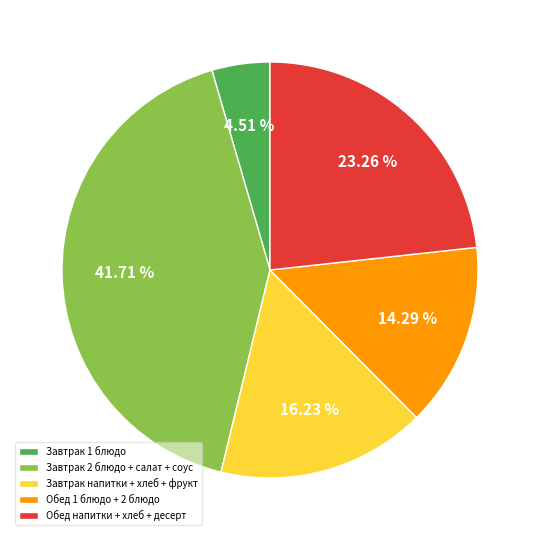

Which has a higher value, Завтрак напитки + хлеб + фрукт or Обед напитки + хлеб + десерт?

Обед напитки + хлеб + десерт